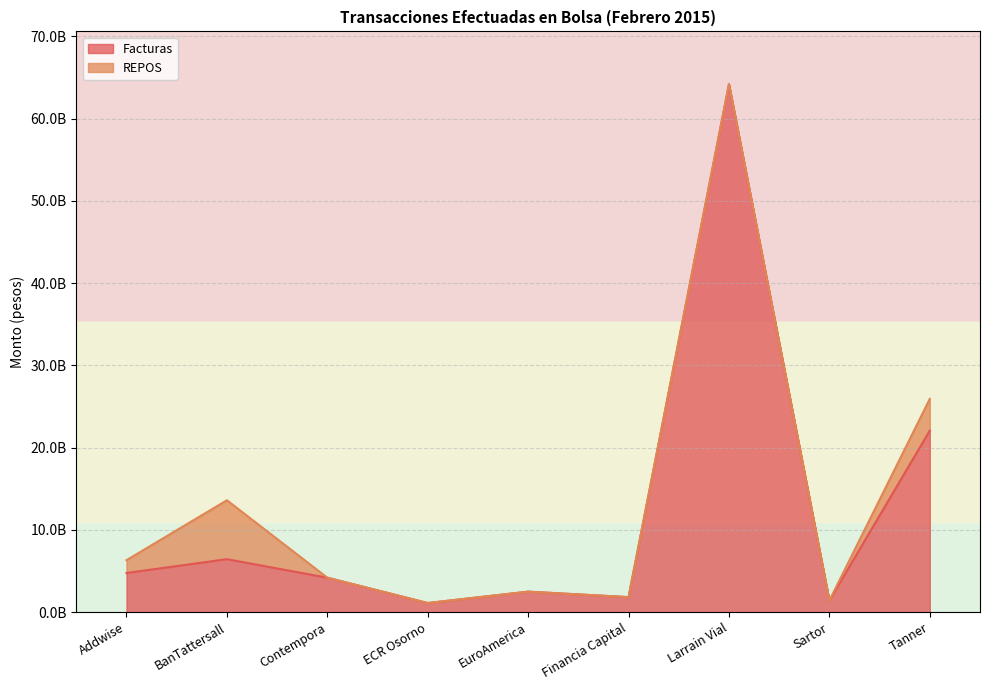

What position from the right is Tanner?

1